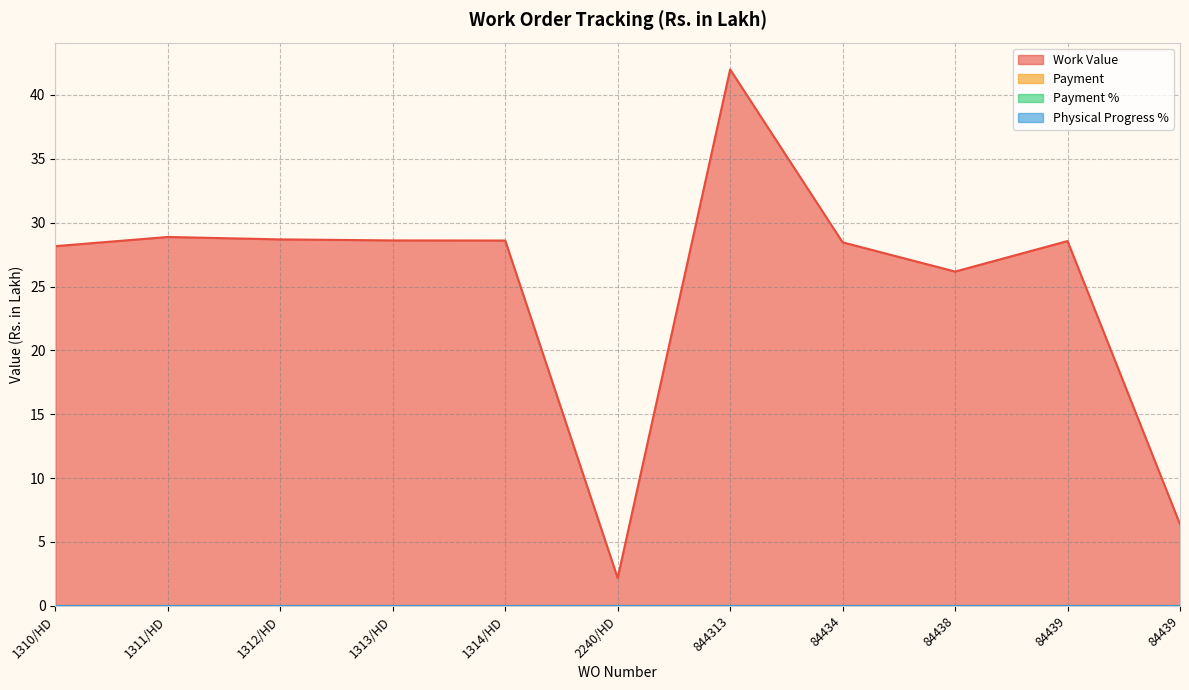

Reading right to left, what are all the values shown in this chart?

Work Value: 84439=6.4	84439=28.6	84438=26.2	84434=28.5	844313=42.0	2240/HD=2.2	1314/HD=28.6	1313/HD=28.6	1312/HD=28.7	1311/HD=28.9	1310/HD=28.2
Payment: 84439=0.0	84439=0.0	84438=0.0	84434=0.0	844313=0.0	2240/HD=0.0	1314/HD=0.0	1313/HD=0.0	1312/HD=0.0	1311/HD=0.0	1310/HD=0.0
Payment %: 84439=0.0	84439=0.0	84438=0.0	84434=0.0	844313=0.0	2240/HD=0.0	1314/HD=0.0	1313/HD=0.0	1312/HD=0.0	1311/HD=0.0	1310/HD=0.0
Physical Progress %: 84439=0.0	84439=0.0	84438=0.0	84434=0.0	844313=0.0	2240/HD=0.0	1314/HD=0.0	1313/HD=0.0	1312/HD=0.0	1311/HD=0.0	1310/HD=0.0